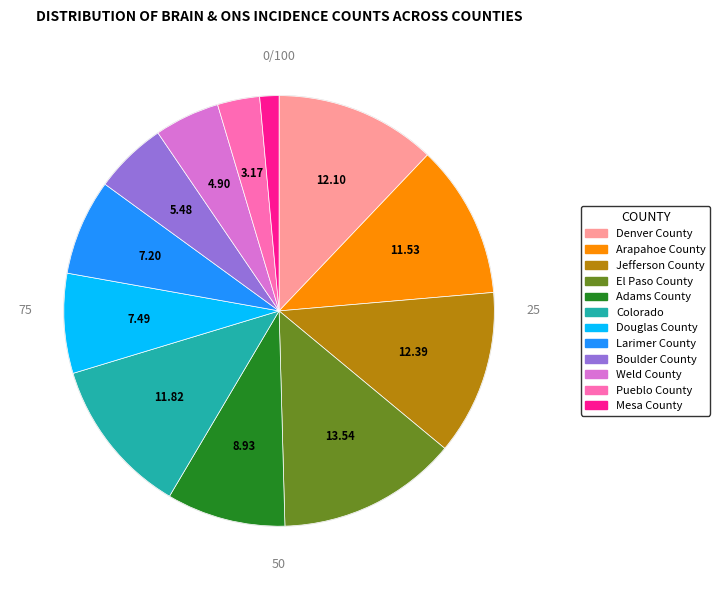

What is the largest slice in the pie chart?

El Paso County